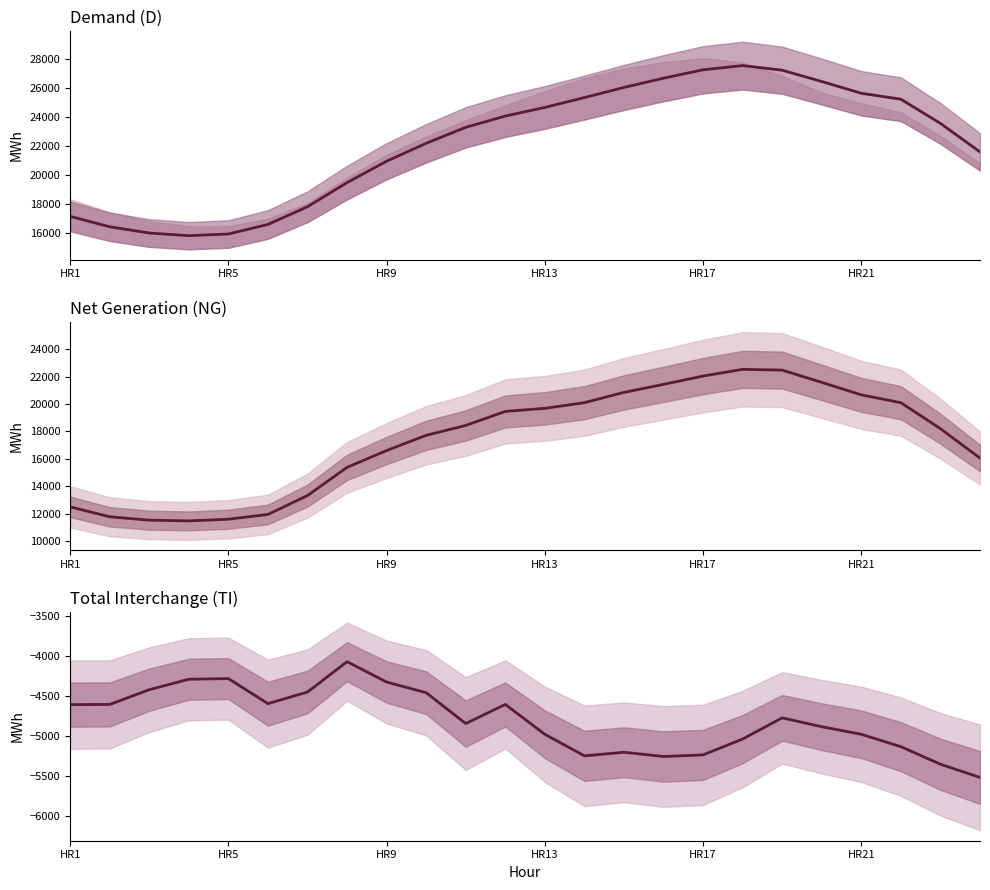

Reading left to right, list all the values displayed in this chart.

D: 17120	16397	15965	15782	15897	16559	17786	19458	20938	22179	23284	24064	24663	25345	26047	26686	27270	27559	27239	26456	25643	25230	23556	21582
NG: 12513	11792	11545	11493	11616	11964	13337	15389	16614	17721	18440	19459	19684	20096	20843	21429	22033	22521	22466	21572	20664	20096	18202	16062
TI: -4607	-4605	-4420	-4289	-4281	-4595	-4449	-4069	-4324	-4458	-4844	-4605	-4979	-5249	-5204	-5257	-5237	-5038	-4773	-4884	-4979	-5134	-5354	-5520